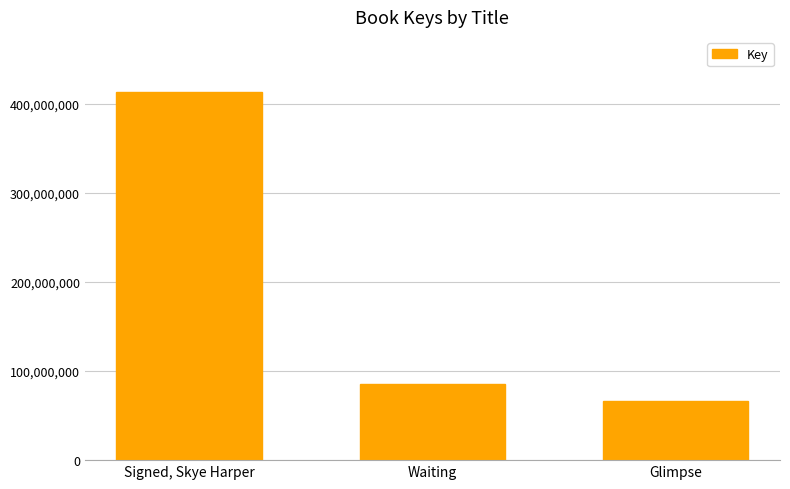

What position from the left is Glimpse?

3